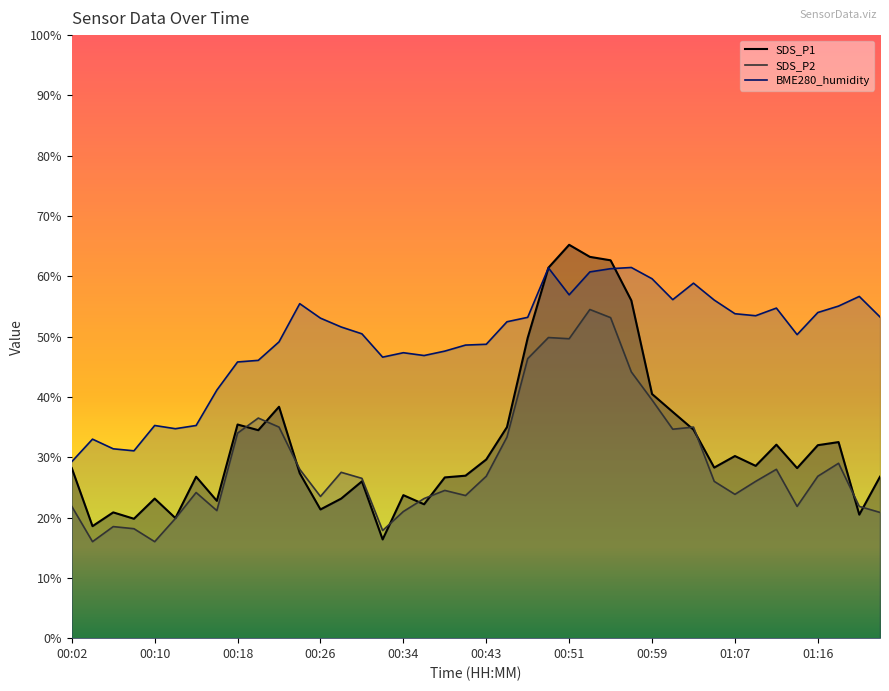

Where is BME280_humidity nearest to the value 45?

00:18